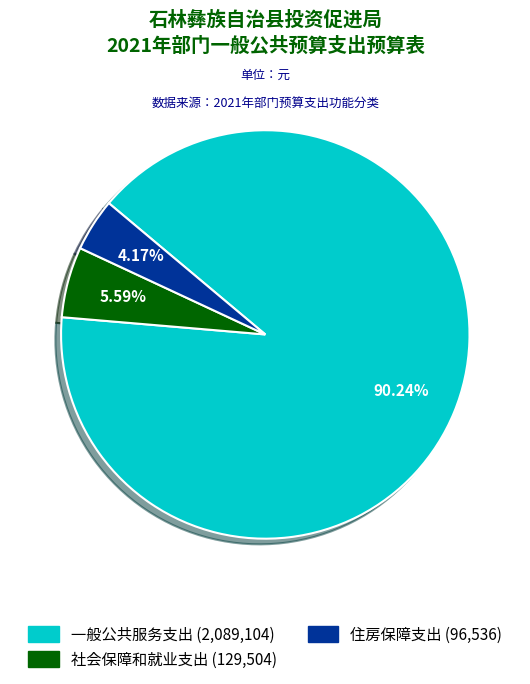

What portion of the pie excludes 住房保障支出?

95.8%